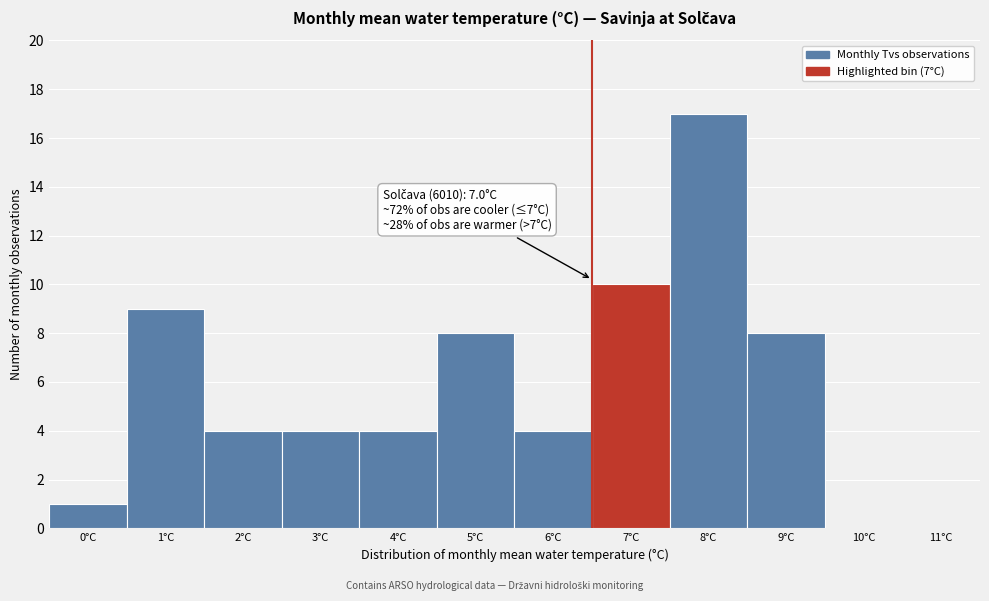

Reading left to right, what are all the values shown in this chart?

0°C=1	1°C=9	2°C=4	3°C=4	4°C=4	5°C=8	6°C=4	7°C=10	8°C=17	9°C=8	10°C=0	11°C=0